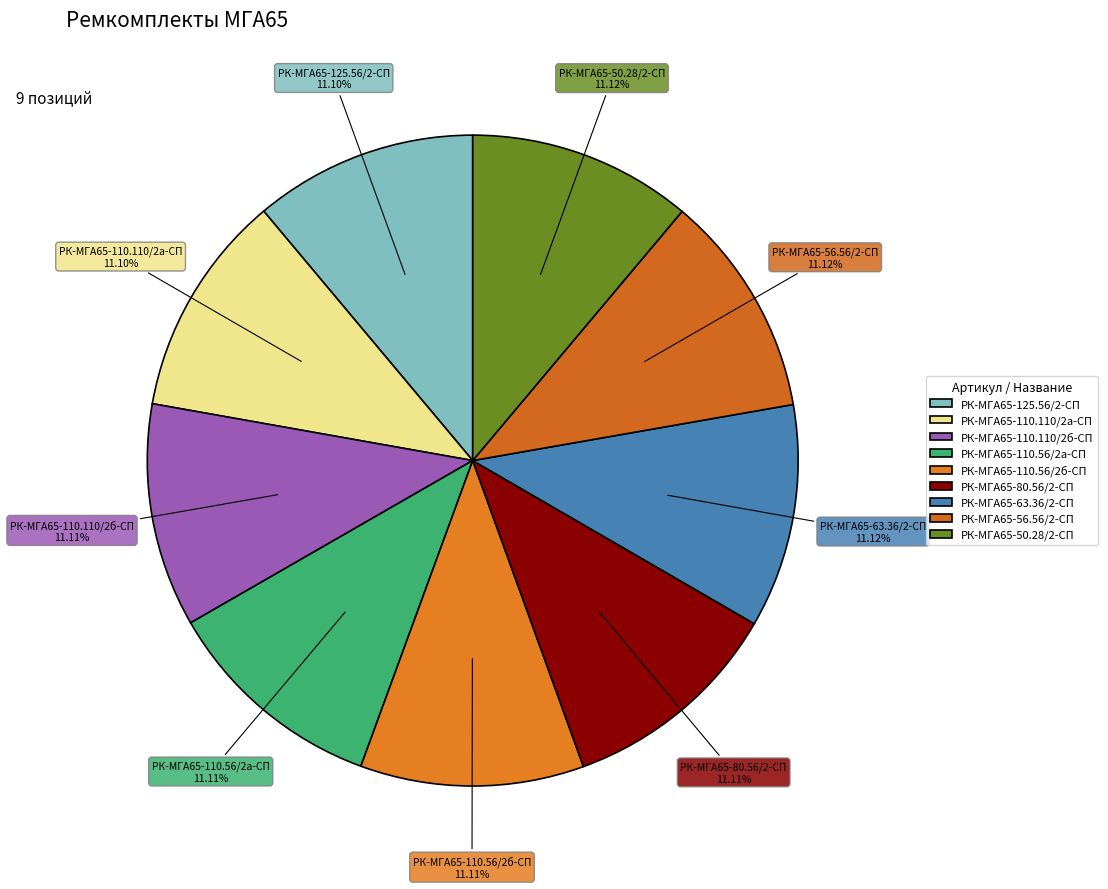

Is РК-МГА65-110.56/2б-СП the majority of the pie?

No